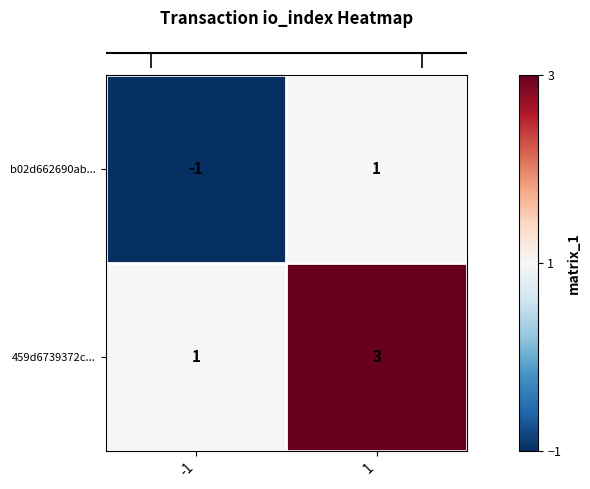

List the series in order of their peak value, lowest first.

b02d662690ab..., 459d6739372c...